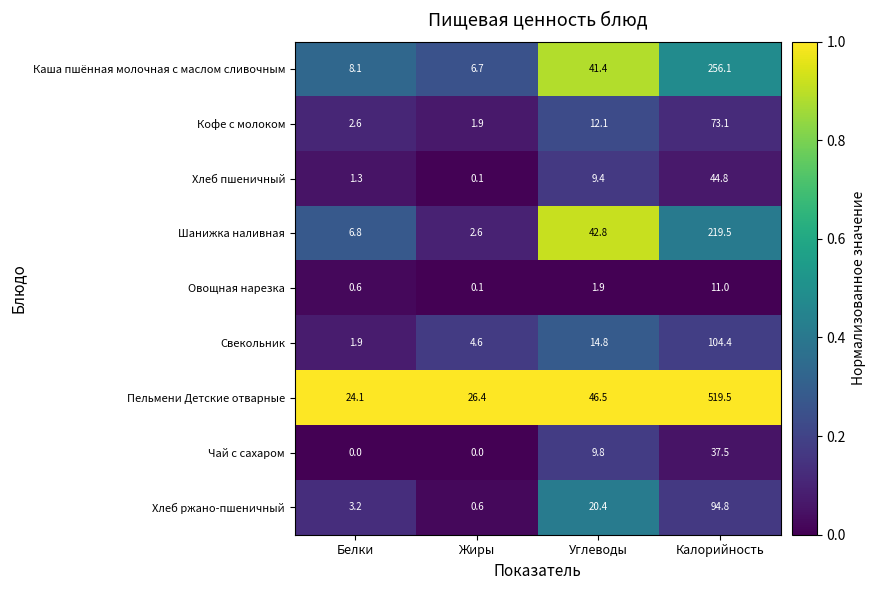

List the series in order of their peak value, lowest first.

Овощная нарезка, Чай с сахаром, Хлеб пшеничный, Кофе c молоком, Хлеб ржано-пшеничный, Свекольник, Шанижка наливная, Каша пшённая молочная с маслом сливочным, Пельмени Детские отварные